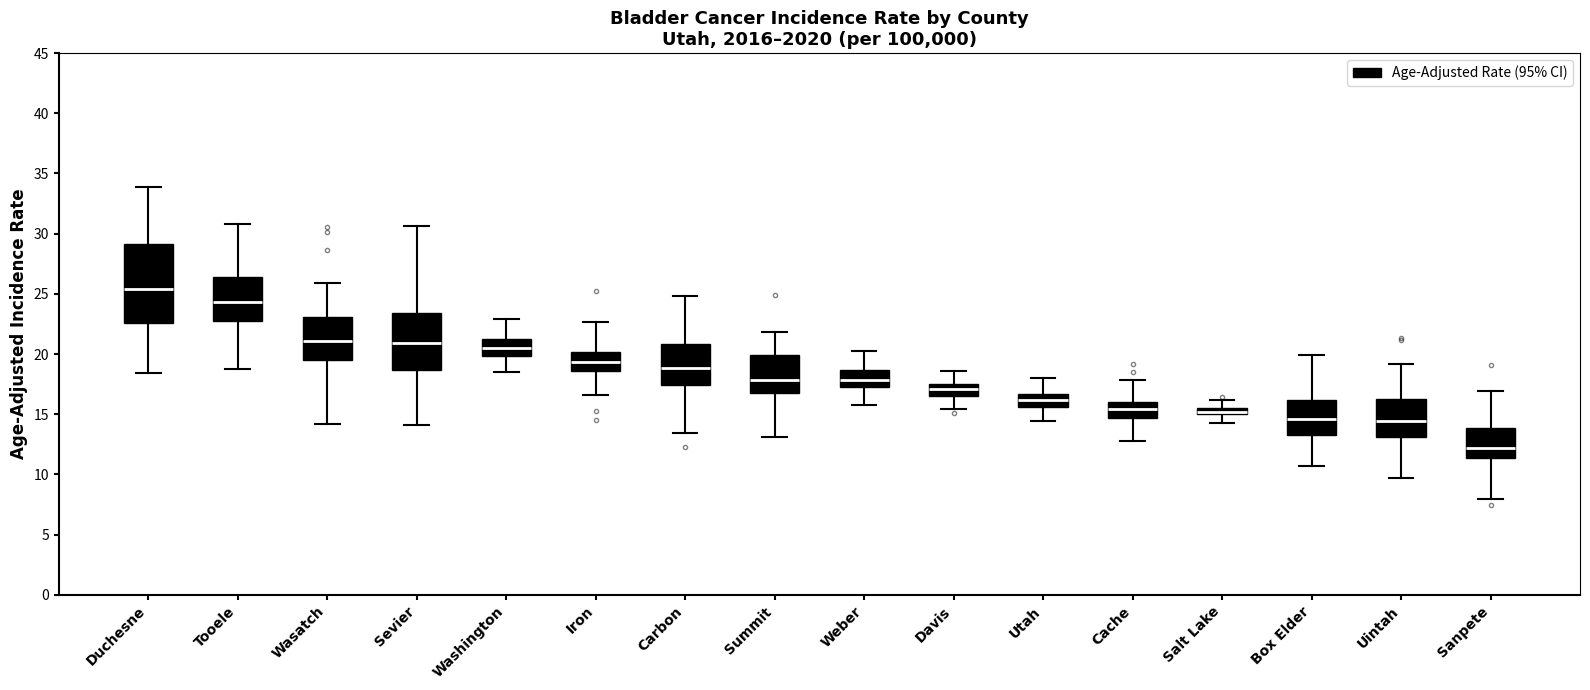

Where is the lower edge of the box for Uintah on the y-axis? The values are not printed on the chart, so give them approximately, as read against the axis.

13.0